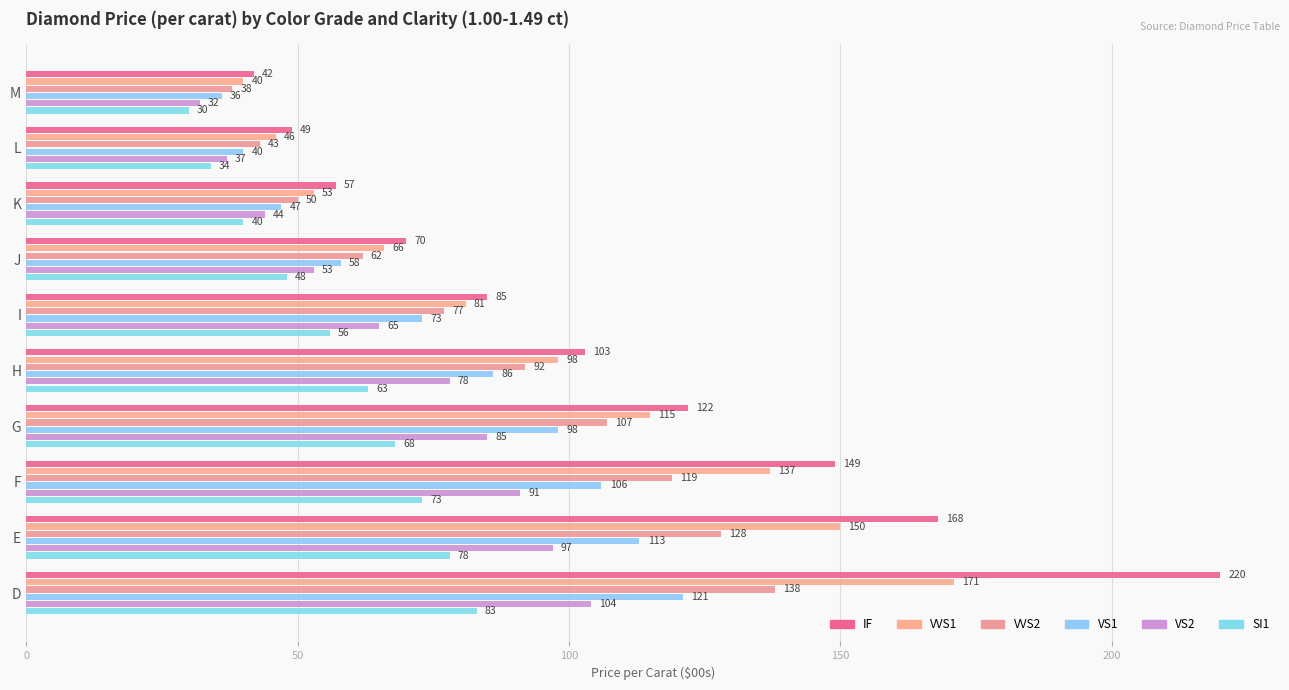

How many categories are shown in the chart?

10